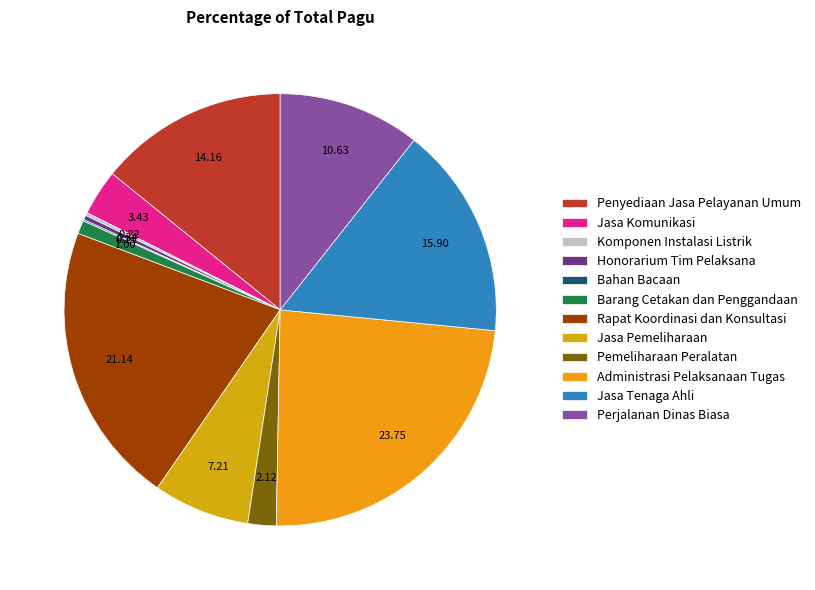

Is there a majority slice in this chart?

No